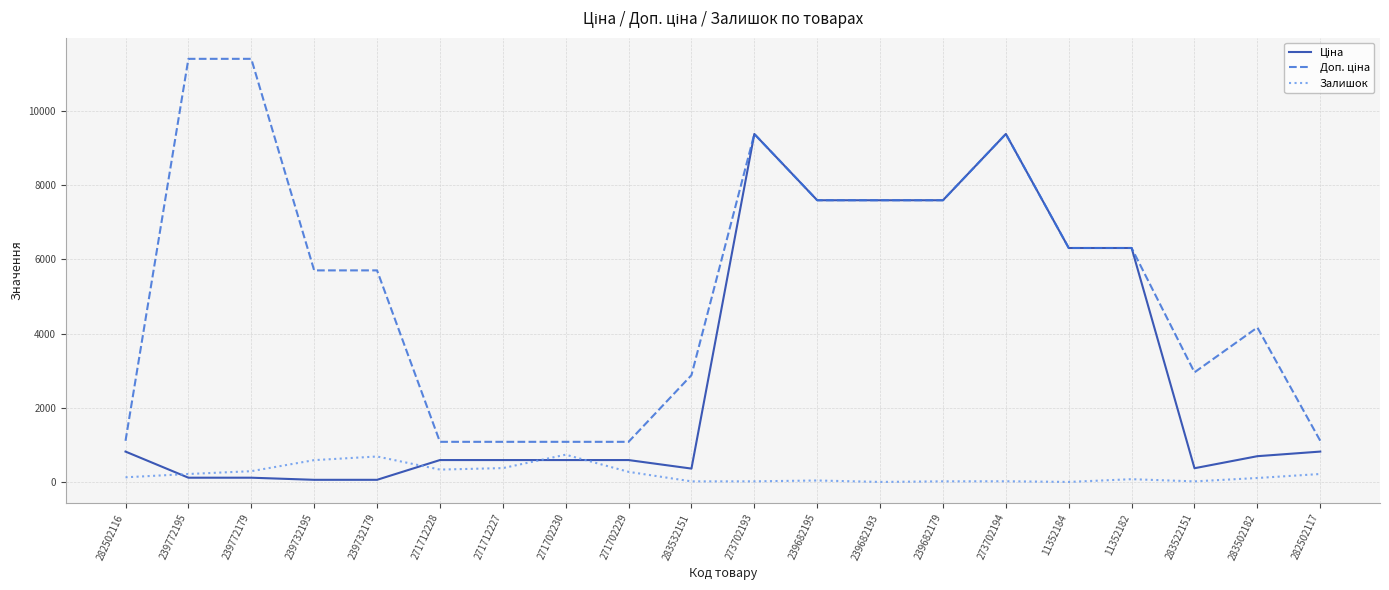

The Залишок series shows 333.0 at 271712228. True or false?

True